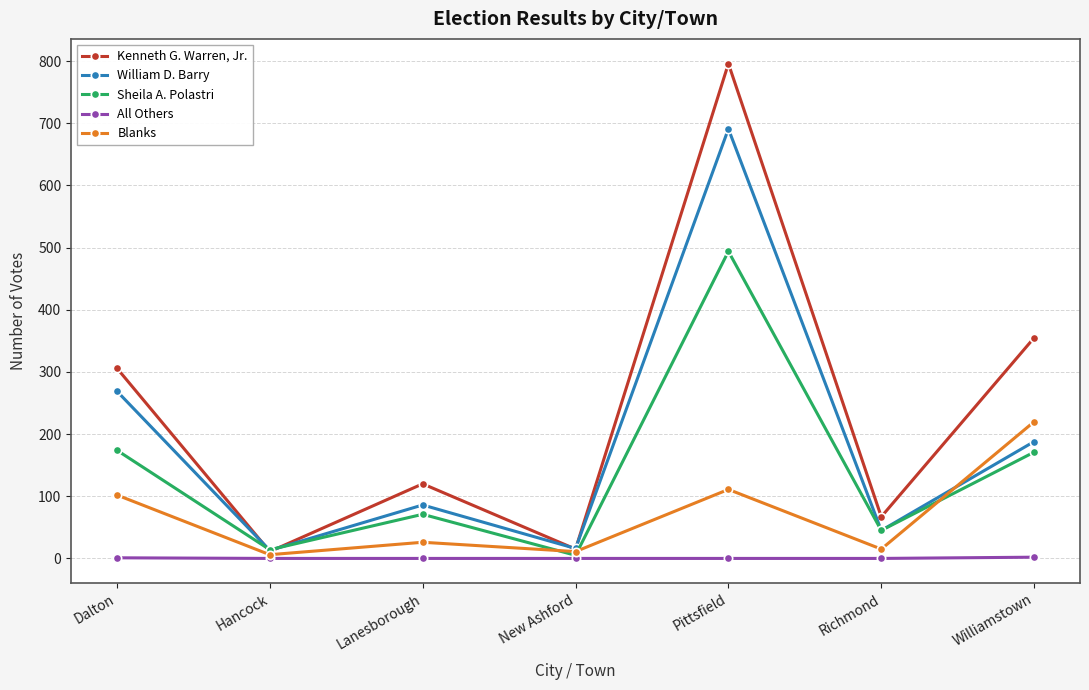

Which series has the largest total across all categories?

Kenneth G. Warren, Jr.